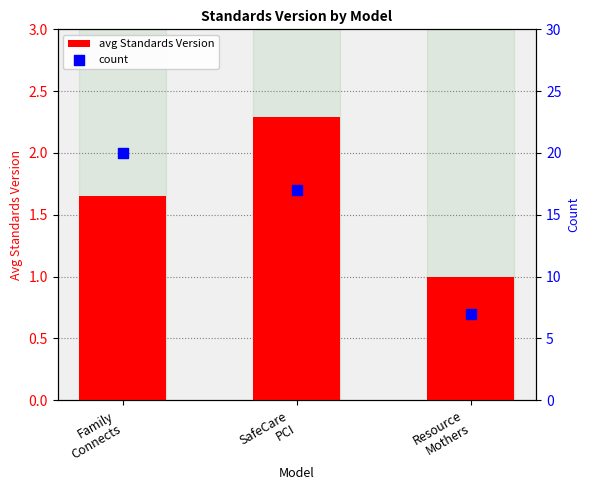

Which series contains the highest Y value?

count